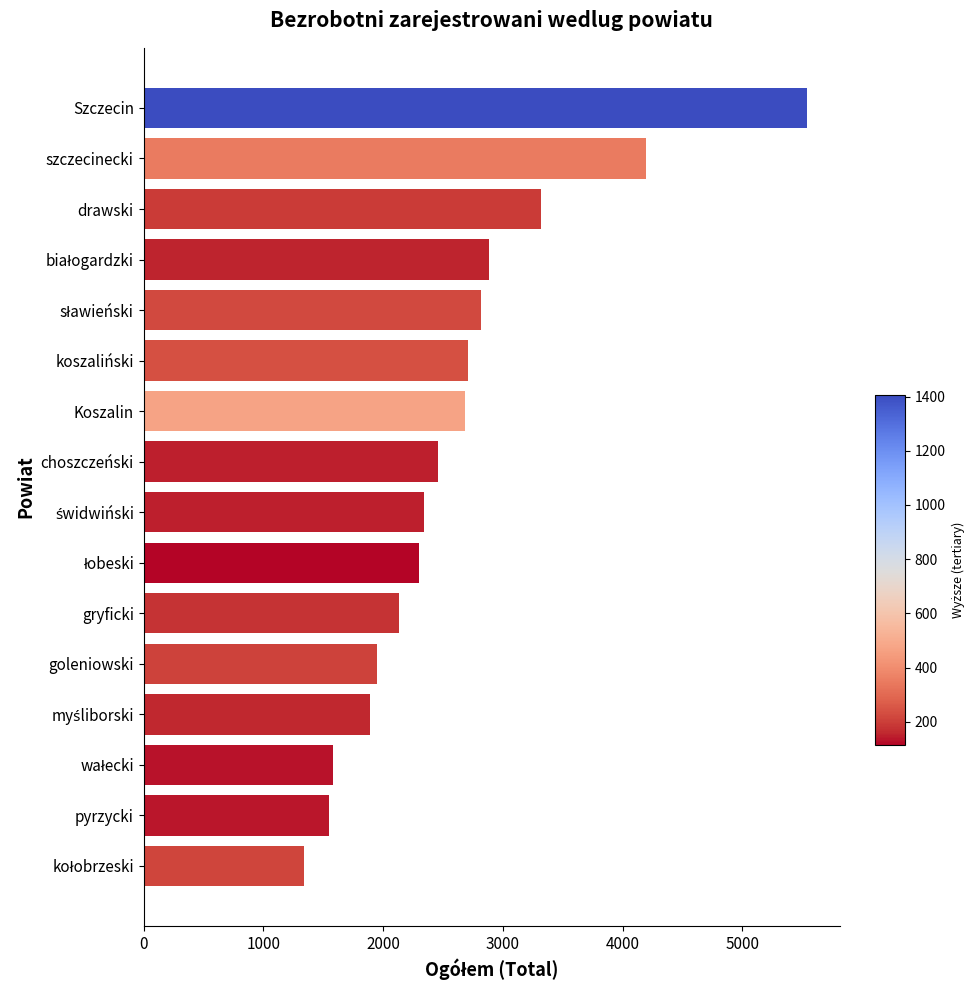

The chart shows a value of 2809 at gryficki. True or false?

False